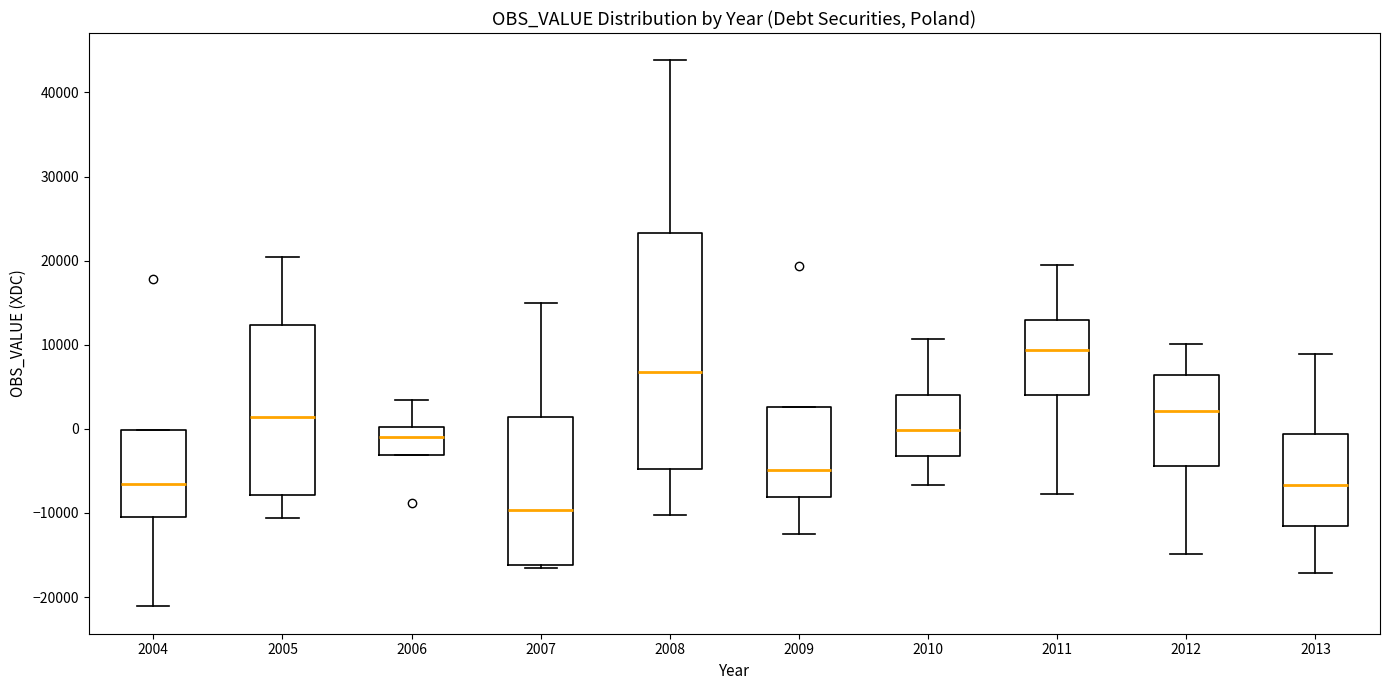

Reading left to right, read every box against the y-axis: the position of its median line, the range the box covers, and the ends of its whiskers. The values are not printed on the chart, so give them approximately, as read against the axis.

2004: median -7000, box -11000 to 0, whiskers -21000 to 0
2005: median 1000, box -8000 to 12000, whiskers -11000 to 20000
2006: median -1000, box -3000 to 0, whiskers -3000 to 3000
2007: median -10000, box -16000 to 1000, whiskers -17000 to 15000
2008: median 7000, box -5000 to 23000, whiskers -10000 to 44000
2009: median -5000, box -8000 to 3000, whiskers -13000 to 3000
2010: median 0, box -3000 to 4000, whiskers -7000 to 11000
2011: median 9000, box 4000 to 13000, whiskers -8000 to 19000
2012: median 2000, box -4000 to 6000, whiskers -15000 to 10000
2013: median -7000, box -11000 to -1000, whiskers -17000 to 9000